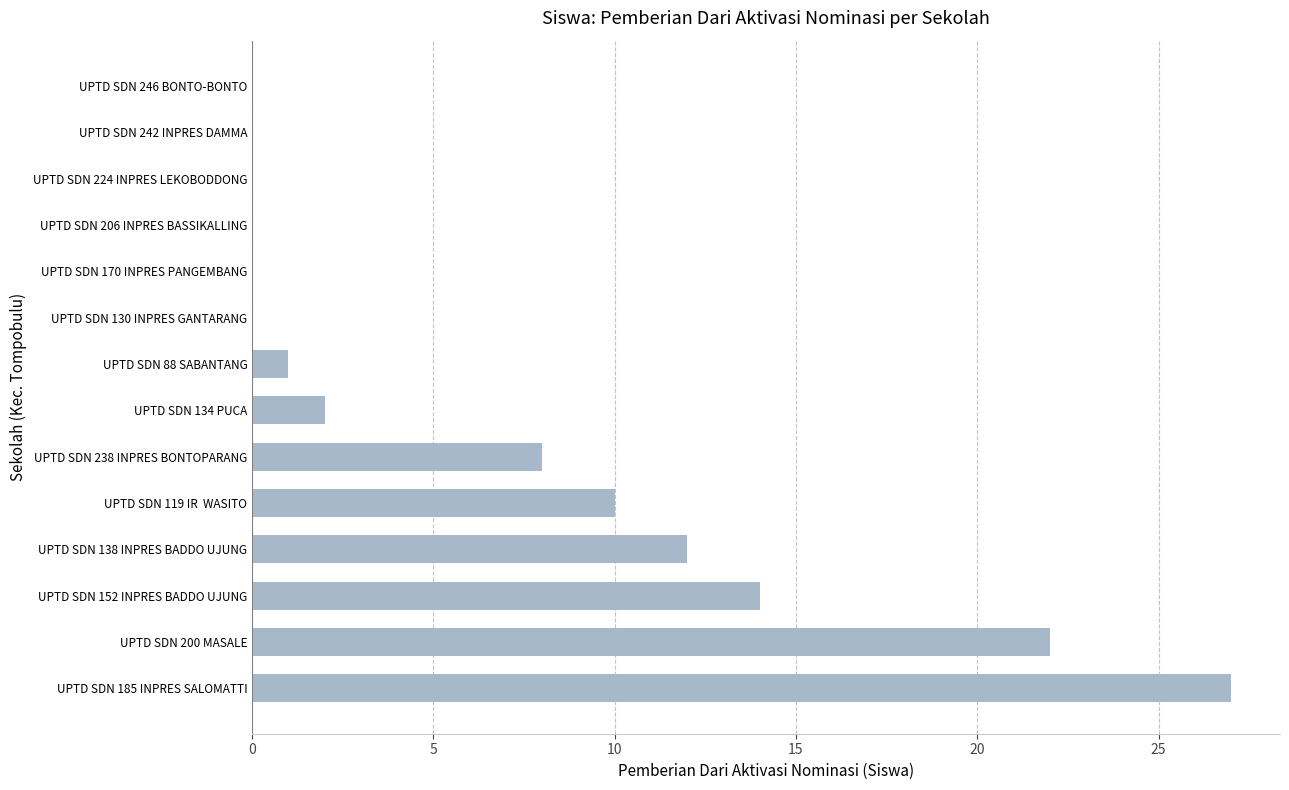

How many categories are shown in the chart?

14